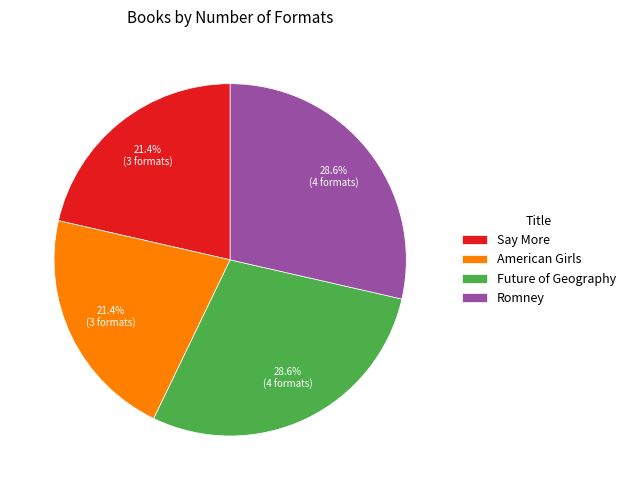

Does Say More account for over 50% of the chart?

No